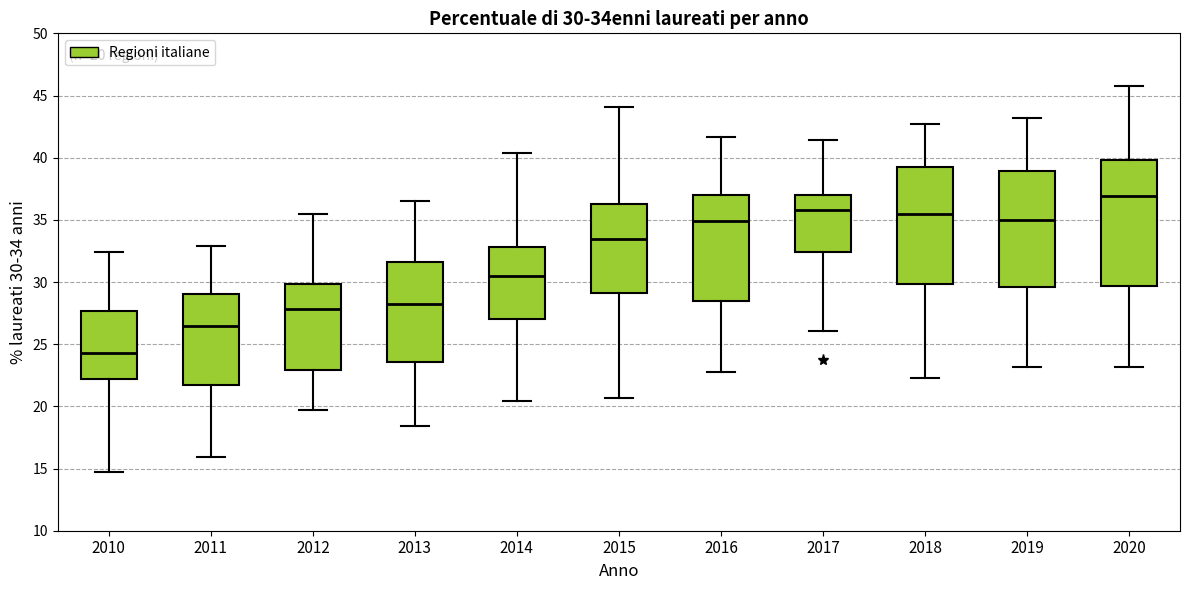

Which box is the tallest, from its lower edge to its upper edge?

2020